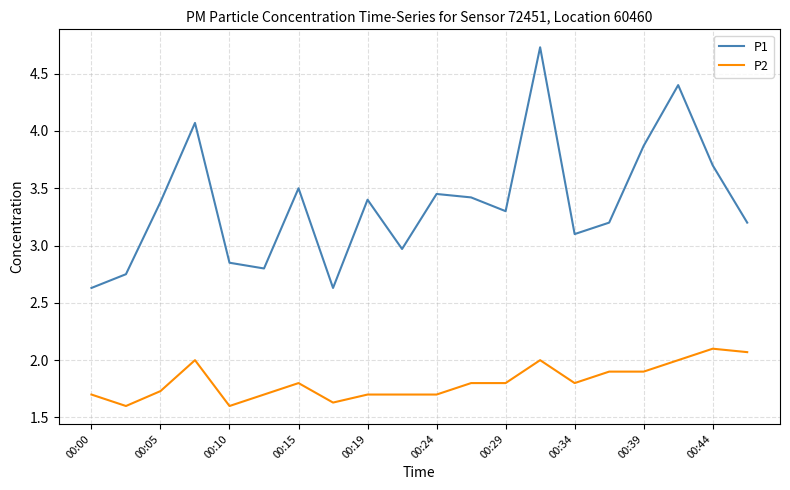

What is the maximum value shown in the chart?

4.7